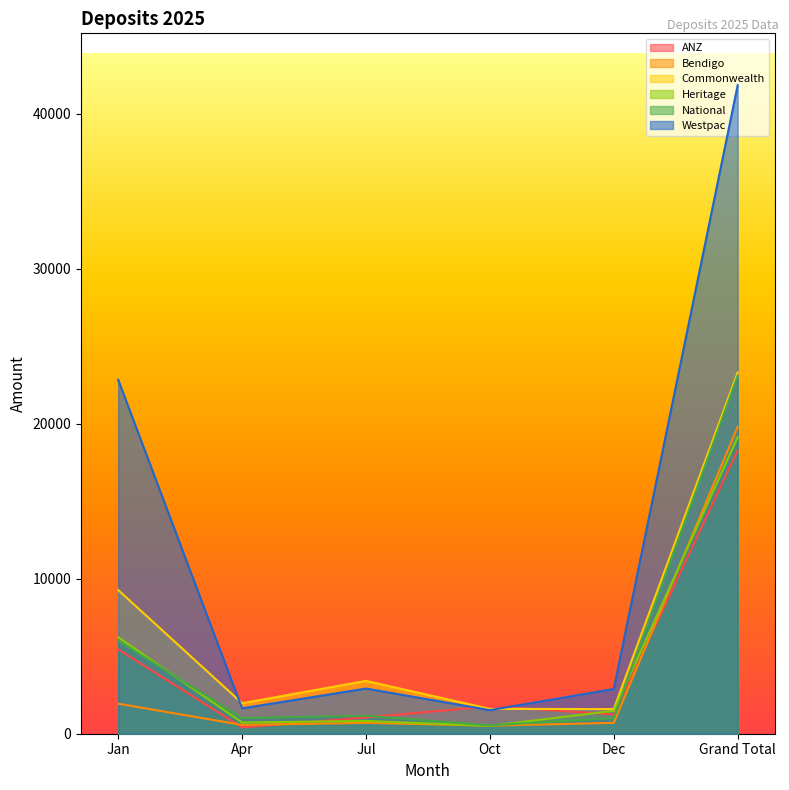

What is the highest value of the National series?

23099.0